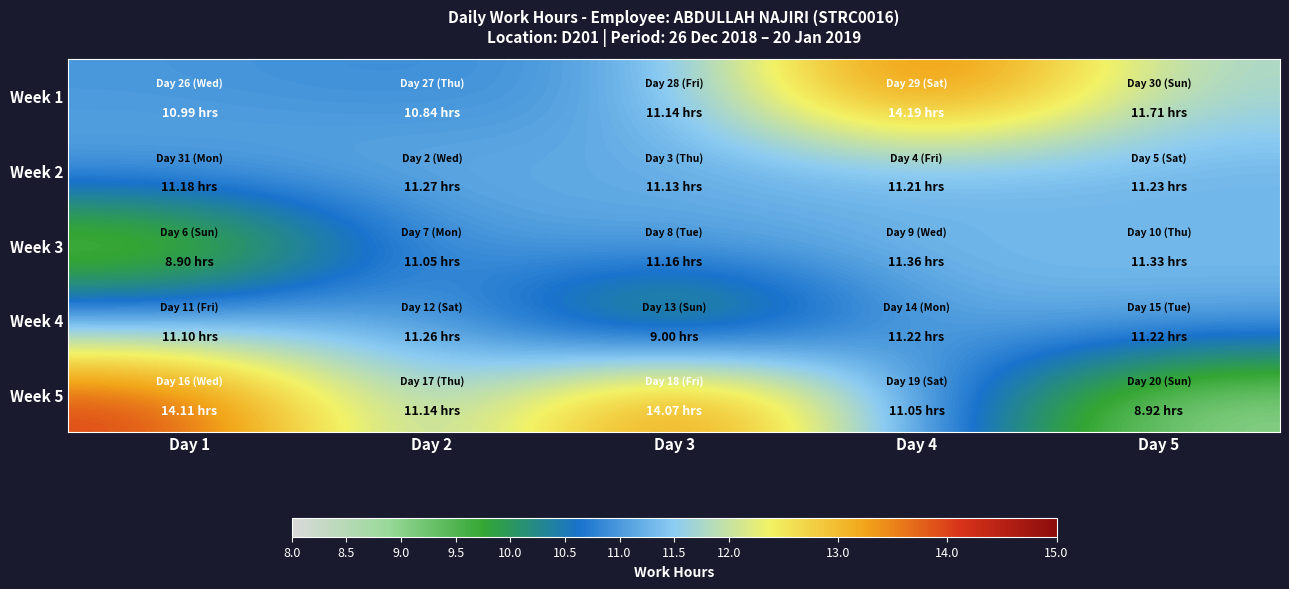

Rank the series at Day 4 from lowest to highest value.

Week 5, Week 2, Week 4, Week 3, Week 1